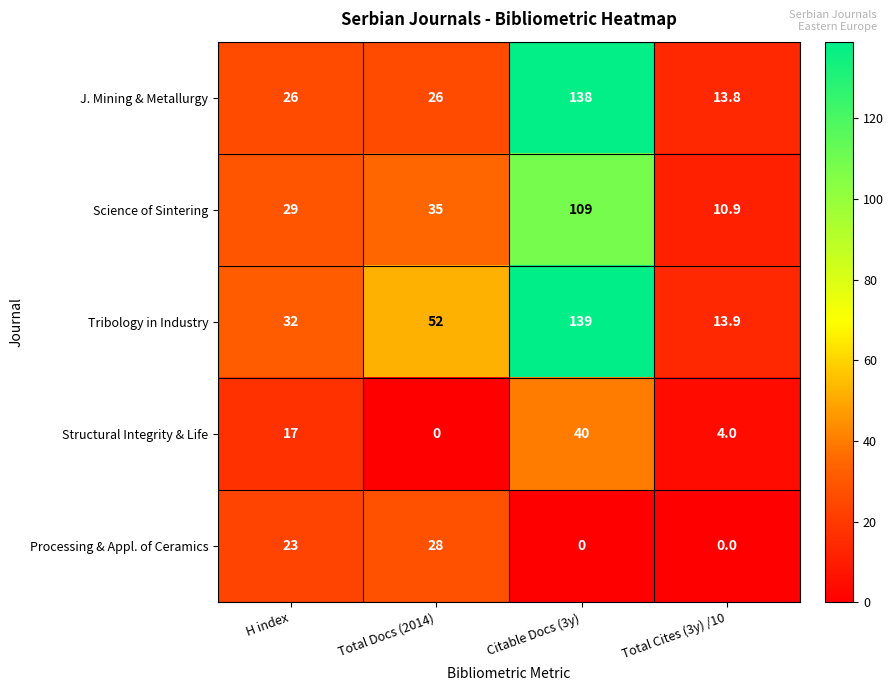

List the series in order of their peak value, lowest first.

Processing & Appl. of Ceramics, Structural Integrity & Life, Science of Sintering, J. Mining & Metallurgy, Tribology in Industry